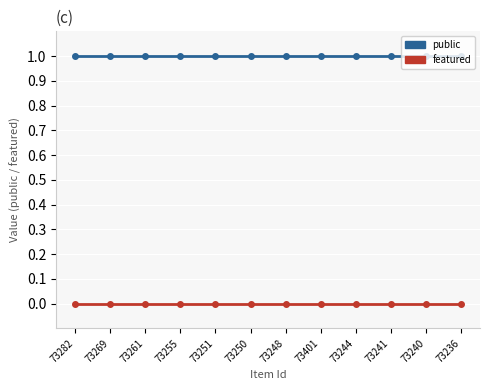

List the series in order of their overall mean, highest first.

public, featured